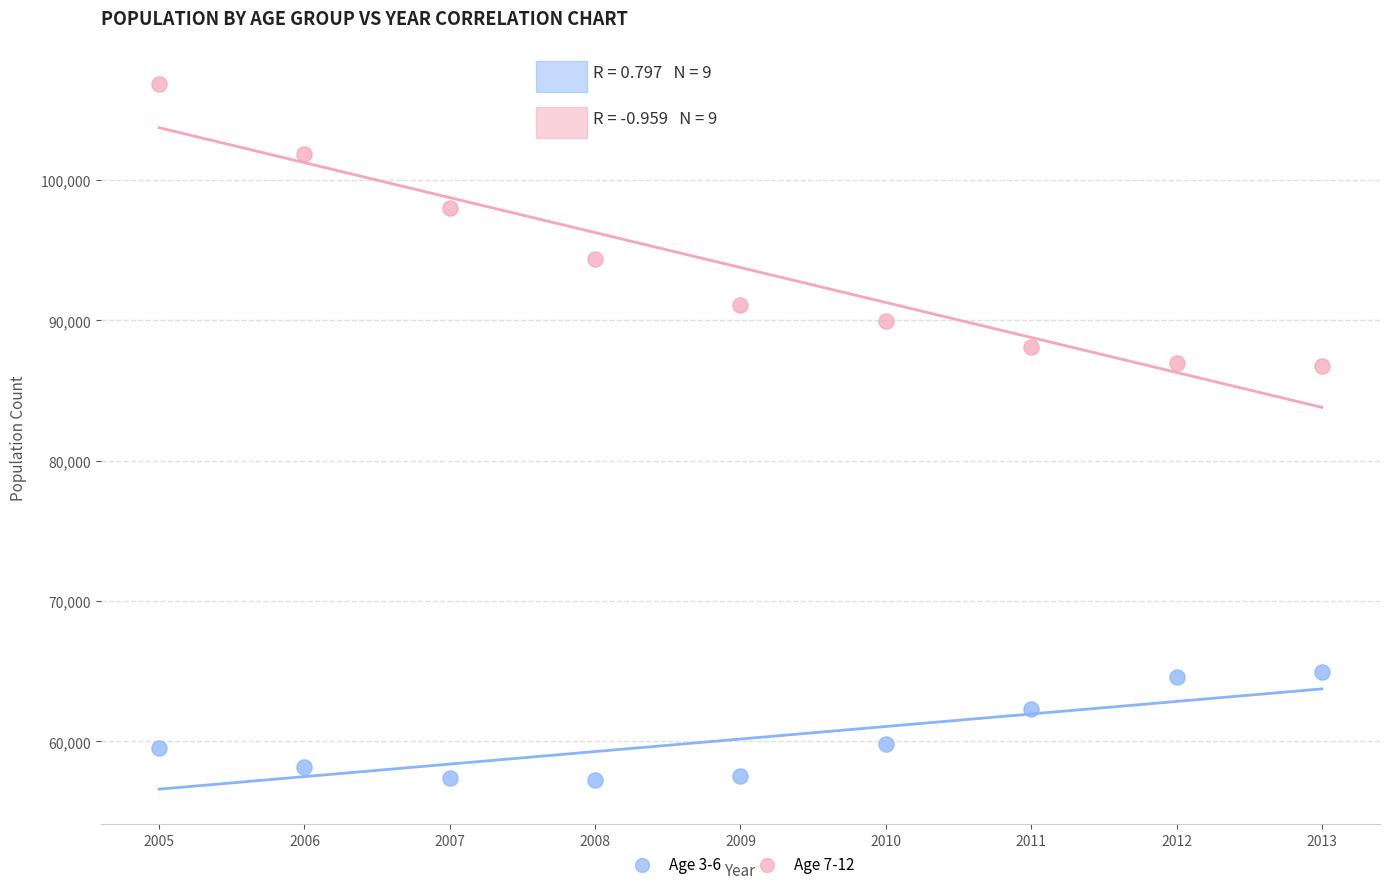

Across all data points, what is the range of X values (max minus min)?

8